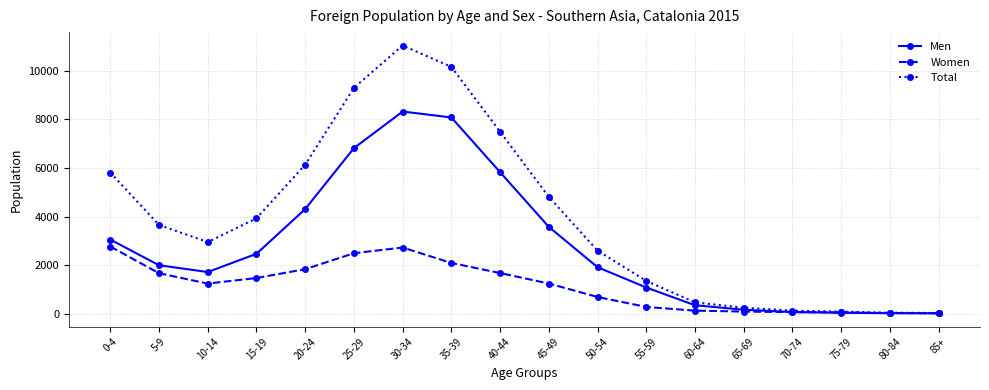

The value of Men at 60-64 is 342. True or false?

True